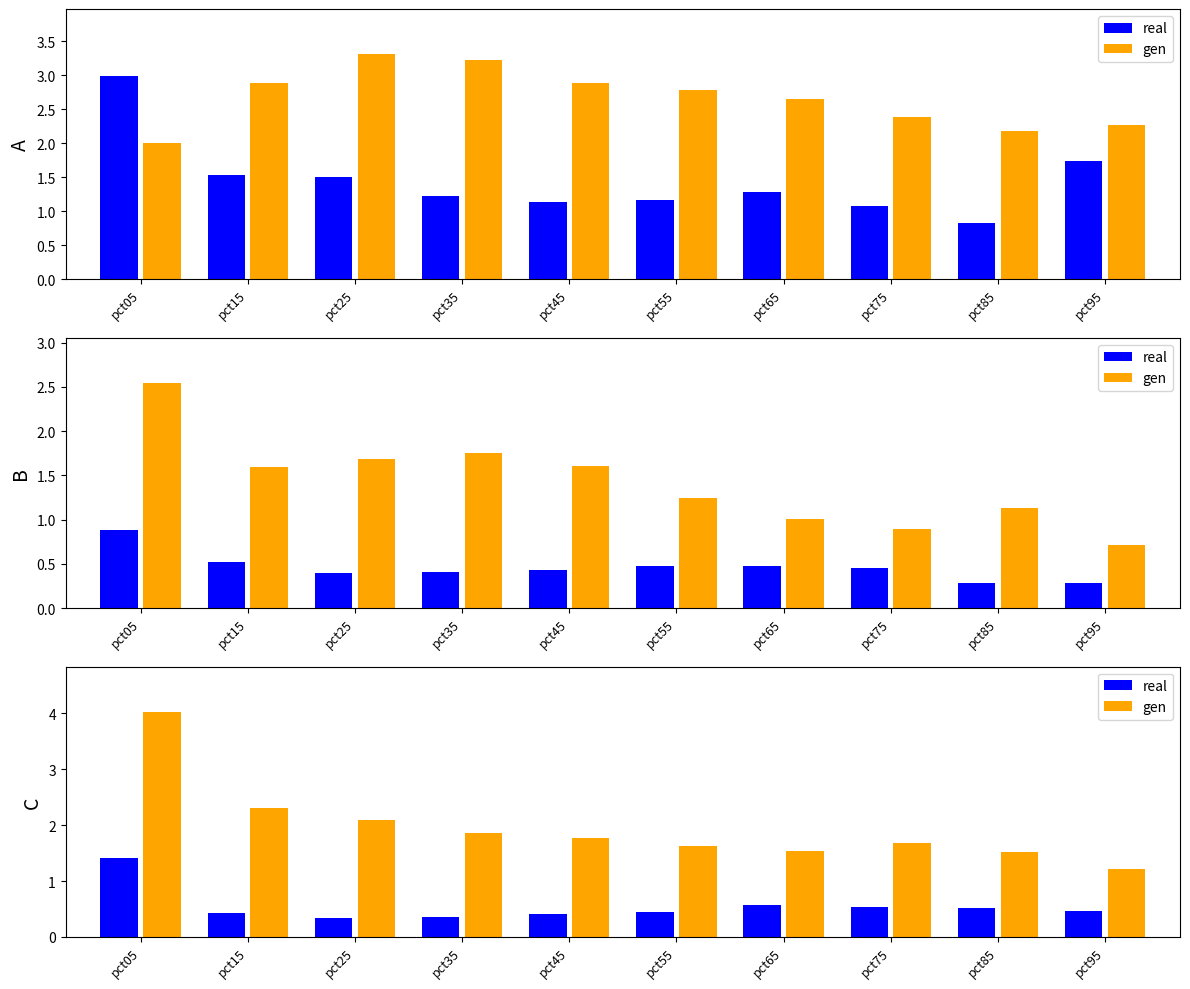

What is the value of the real bar at the 5th from the left?

0.4